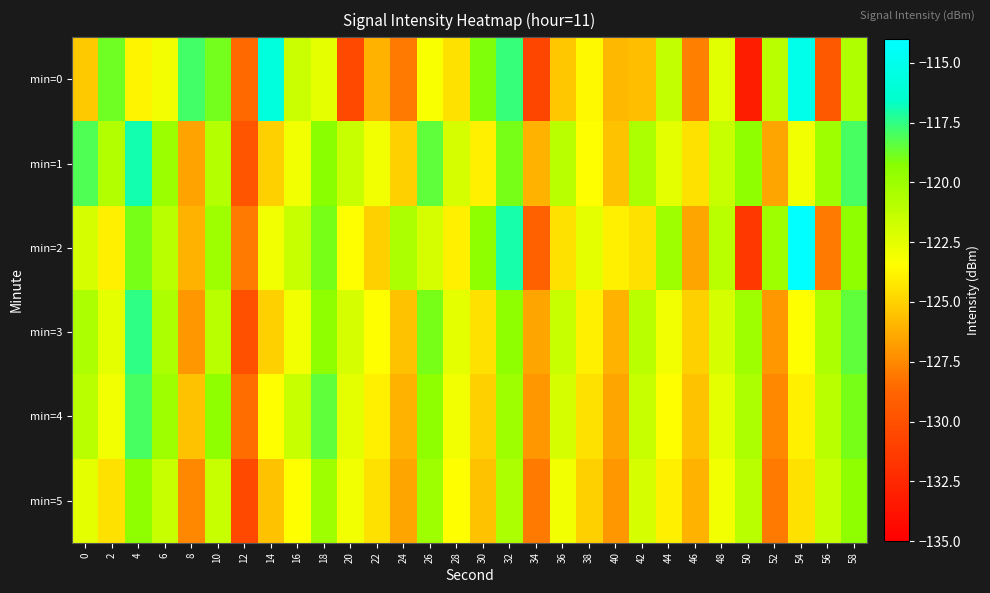

List the series in order of their peak value, lowest first.

min=5, min=4, min=3, min=1, min=0, min=2